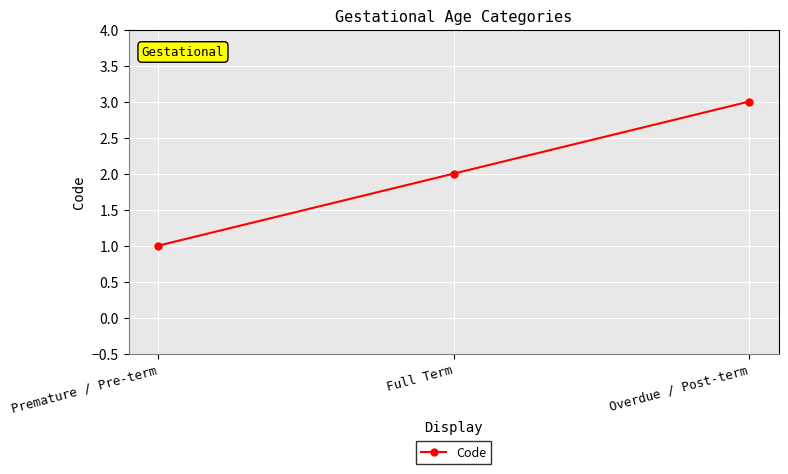

List the labels in order of value, largest first.

Overdue / Post-term, Full Term, Premature / Pre-term